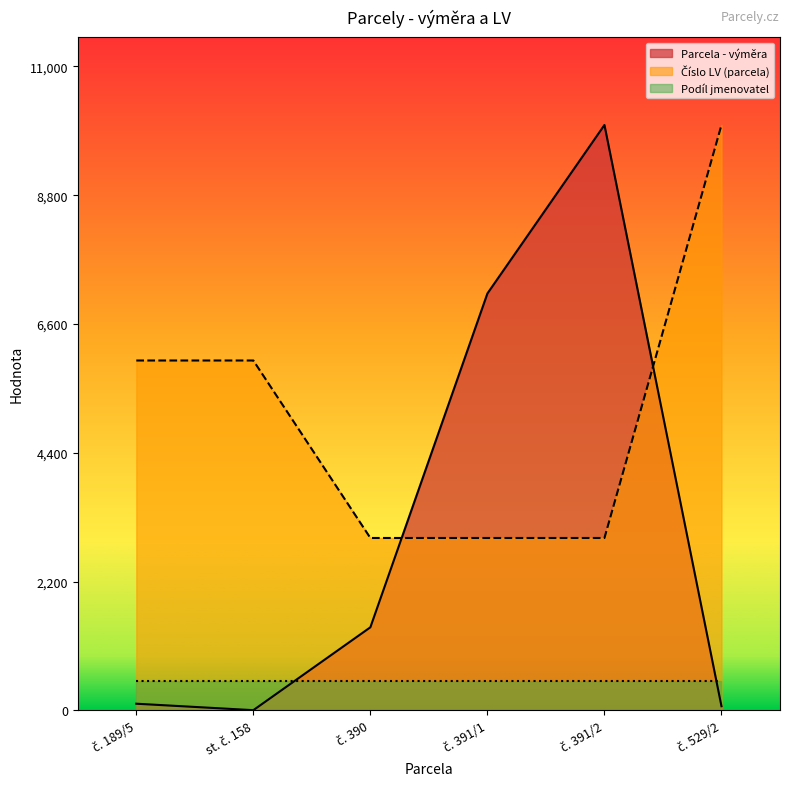

Which series ends up on top after the final intersection of Parcela - výměra and Číslo LV (parcela)?

Číslo LV (parcela)